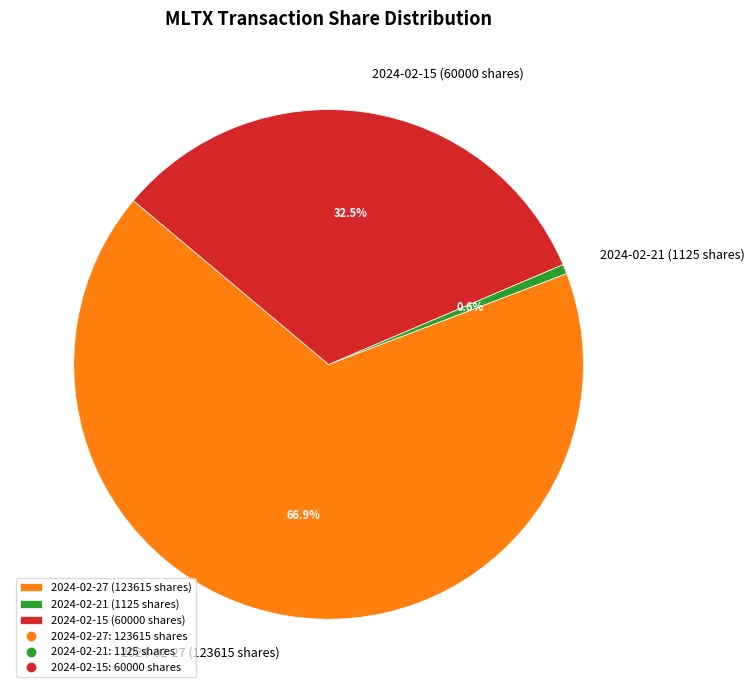

What portion of the pie excludes 2024-02-27 (123615 shares)?

33.1%